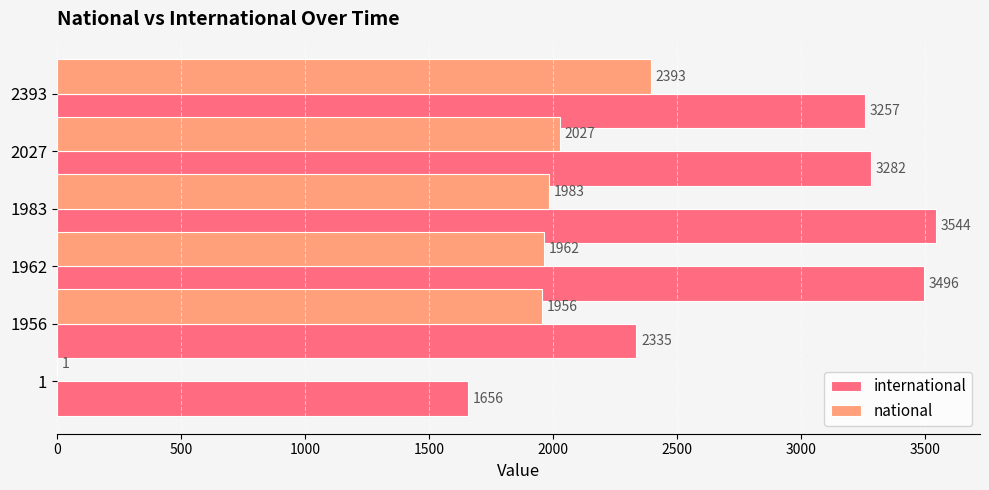

Which series has the largest total across all categories?

international